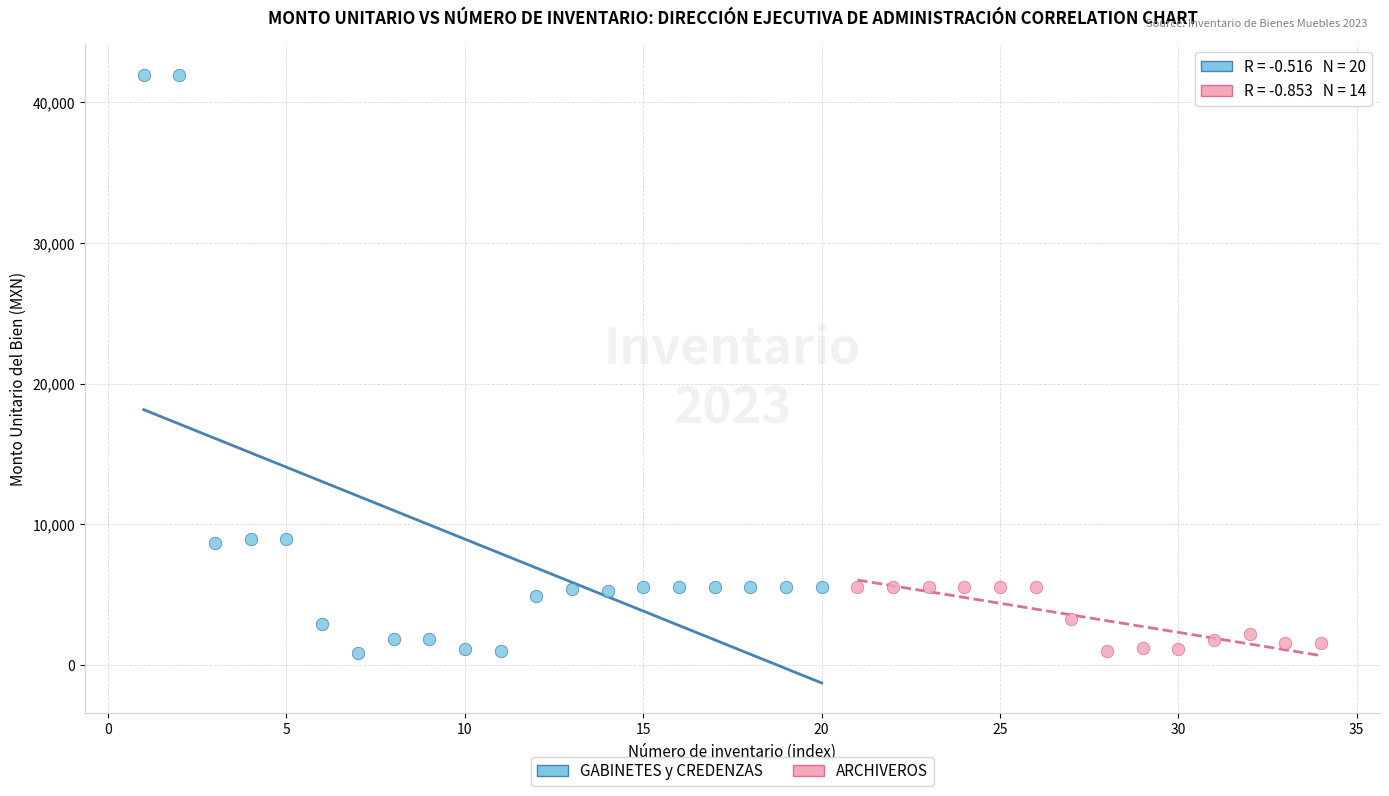

Which series has the widest spread of Y values?

GABINETES y CREDENZAS